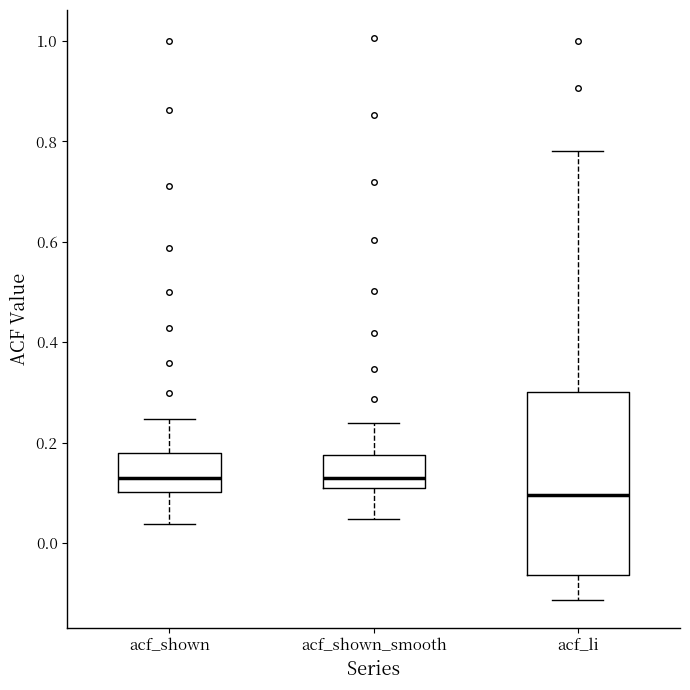

Comparing the boxes themselves (not the whiskers), which one is the tallest?

acf_li